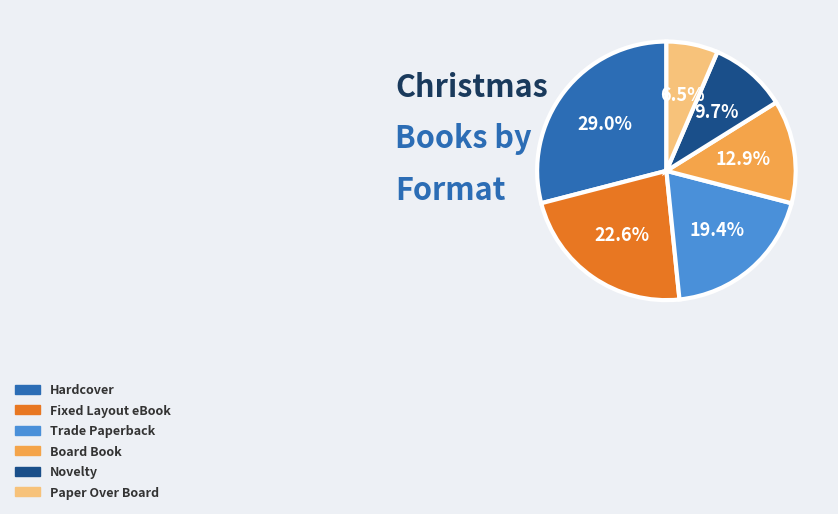

To the nearest percent, what is the average slice percentage?

17%